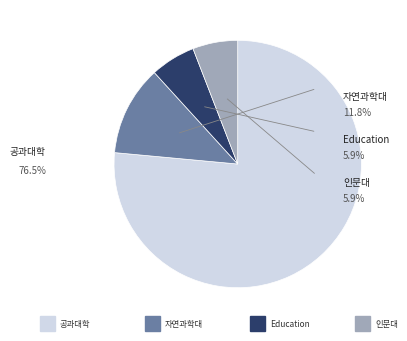

True or false: Education accounts for 19% of the total.

False